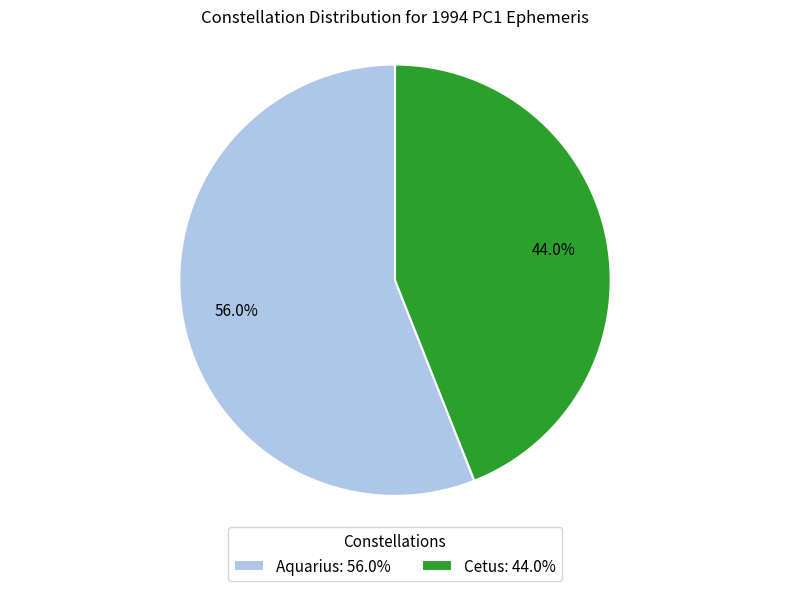

Which slice is the smallest?

Cetus